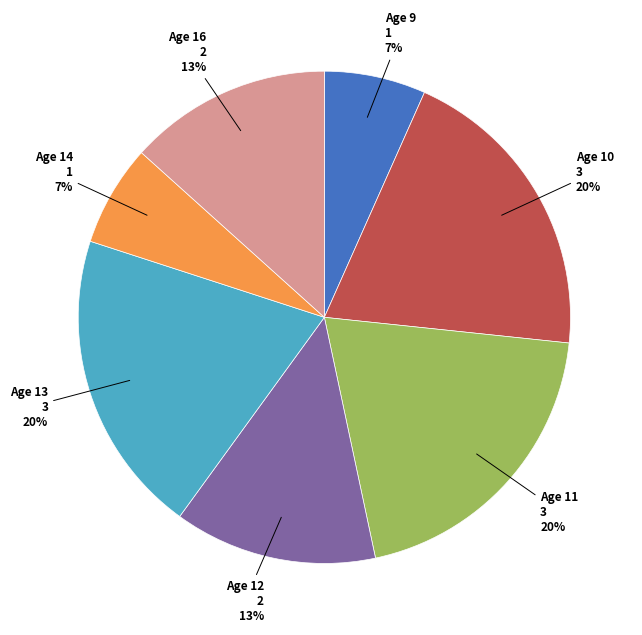

Is there any slice that represents more than half of the pie?

No